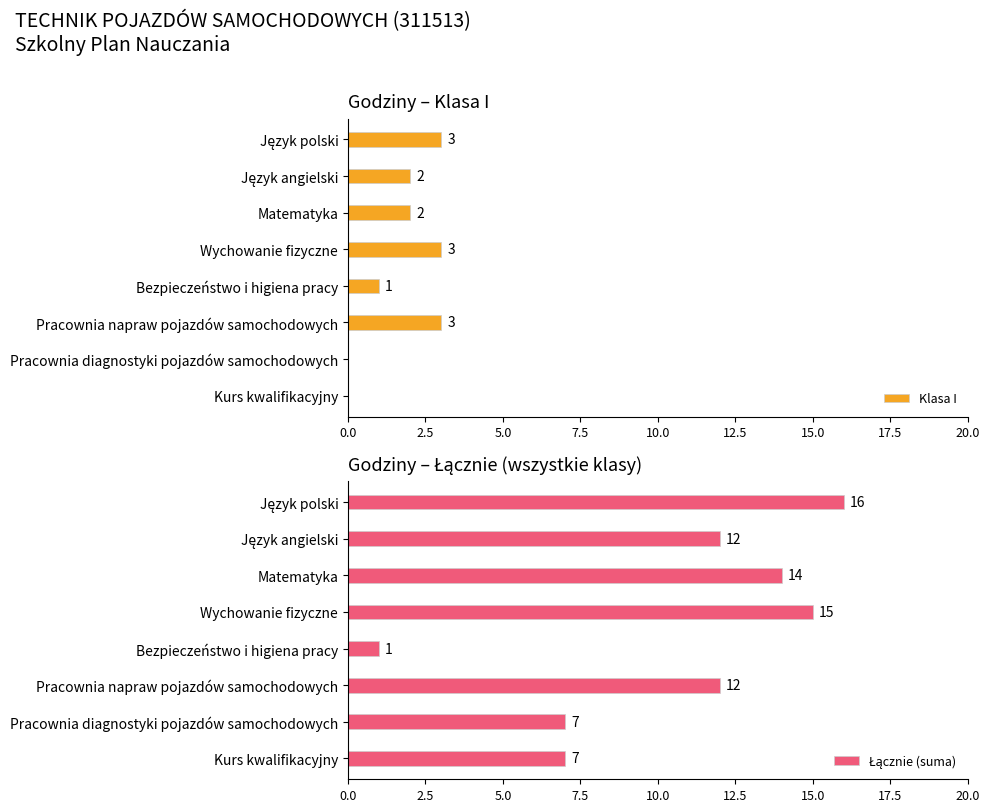

List the series in order of their overall mean, highest first.

Łącznie (suma), Klasa I